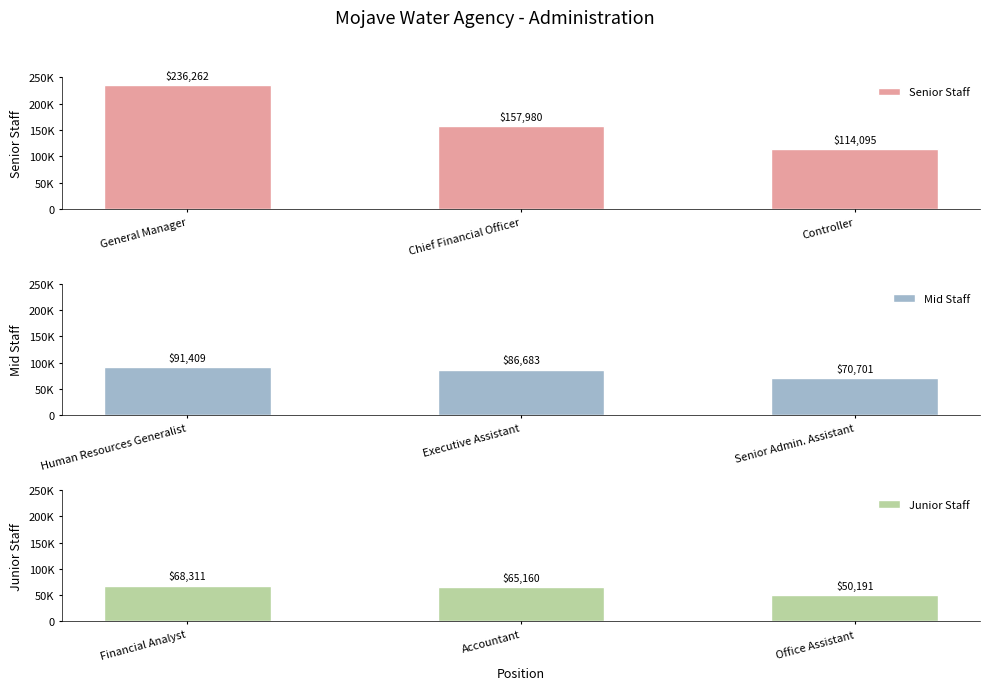

What value does the Mid Staff series have at Human Resources Generalist?

91409